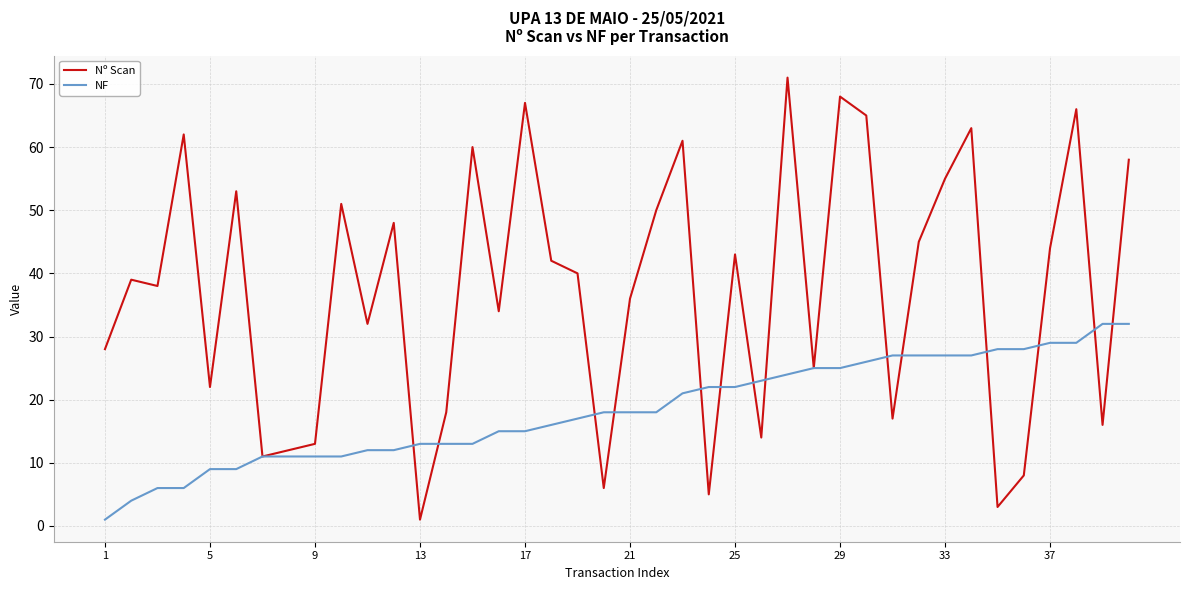

Which series has the largest total across all categories?

Nº Scan